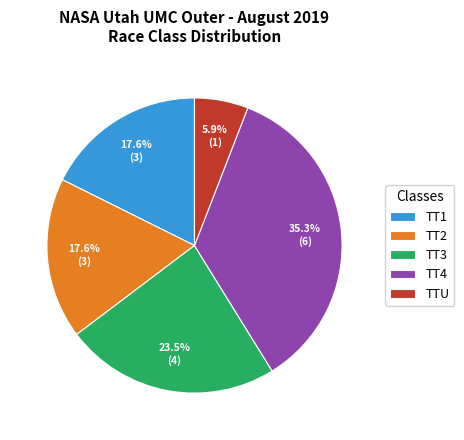

What is the smallest slice in the pie chart?

TTU